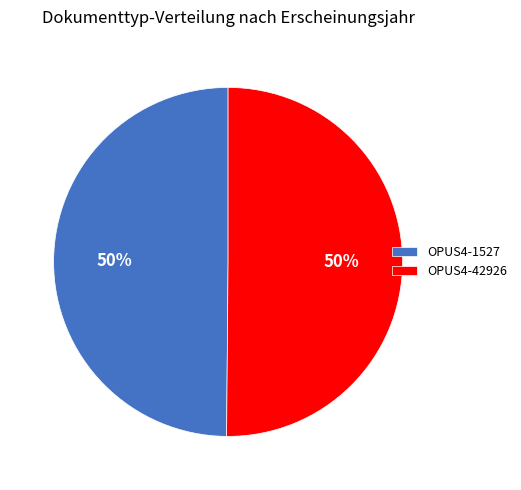

Is the sum of OPUS4-1527 and OPUS4-42926 greater than half?

Yes